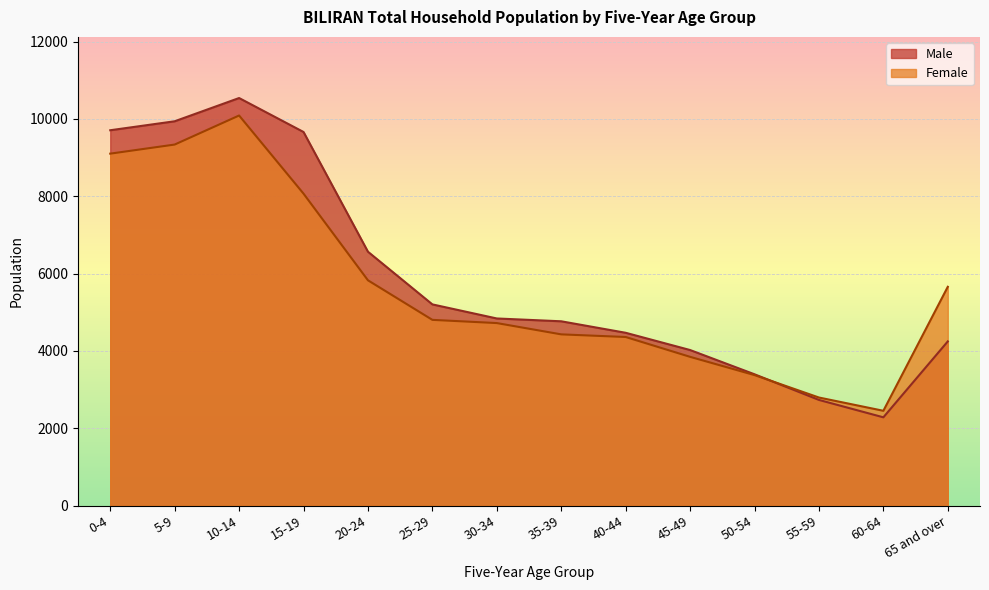

At 50-54, list the series in order from largest to smallest.

Male, Female